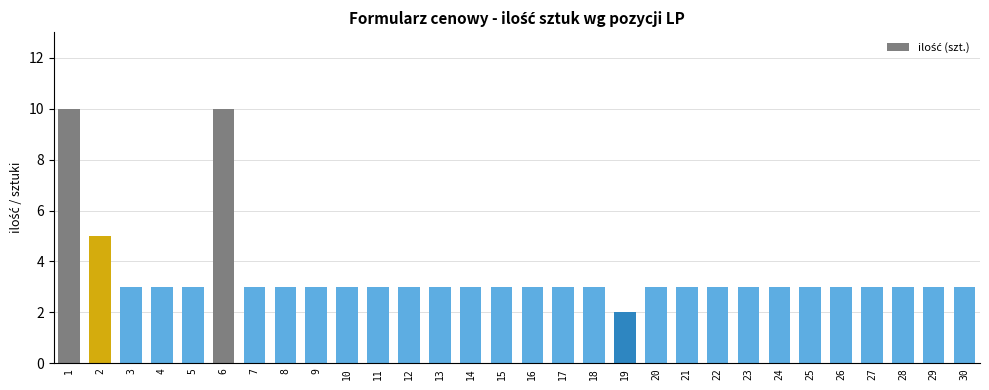

What is the maximum value shown in the chart?

10